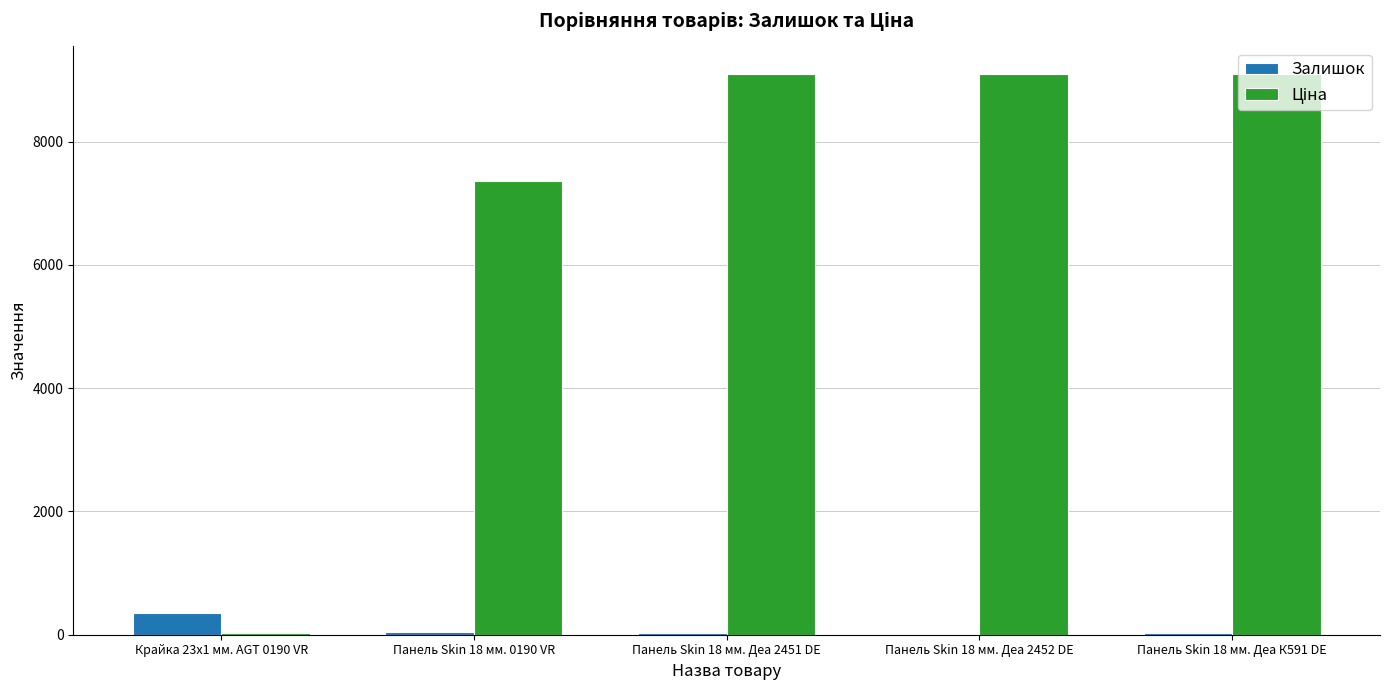

How many groups of bars are there?

5